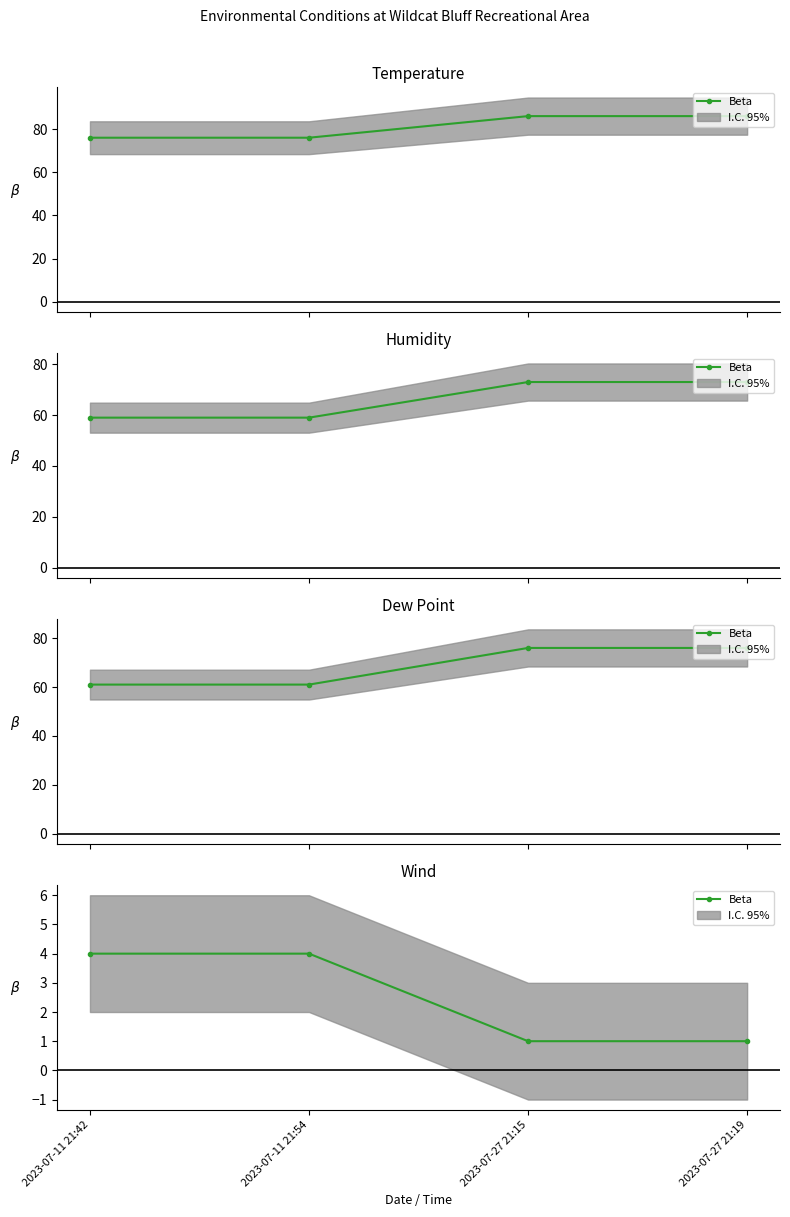

List the labels in order of value, largest first.

2023-07-11 21:42, 2023-07-11 21:54, 2023-07-27 21:15, 2023-07-27 21:19